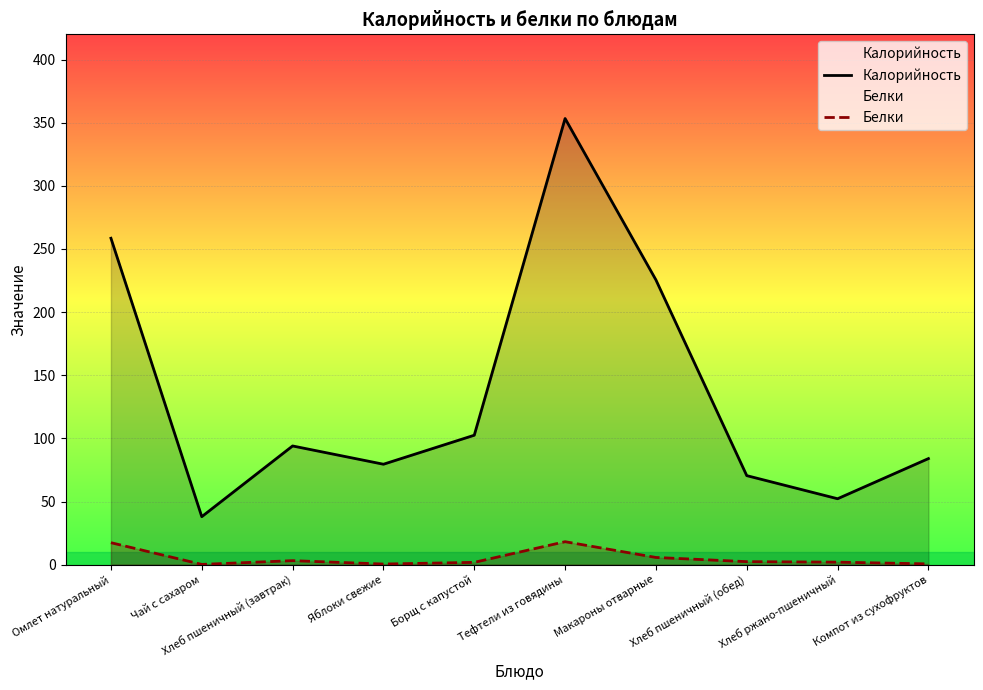

Where is Белки nearest to the value 9?

Макароны отварные